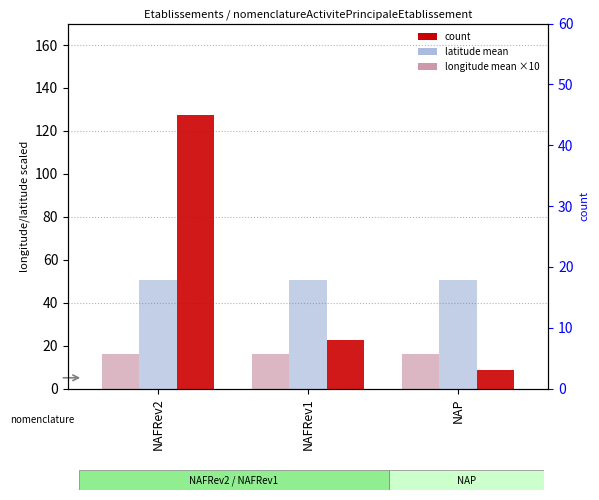

What is the sum of the longitude mean ×10 values at NAP and NAFRev1?

32.2